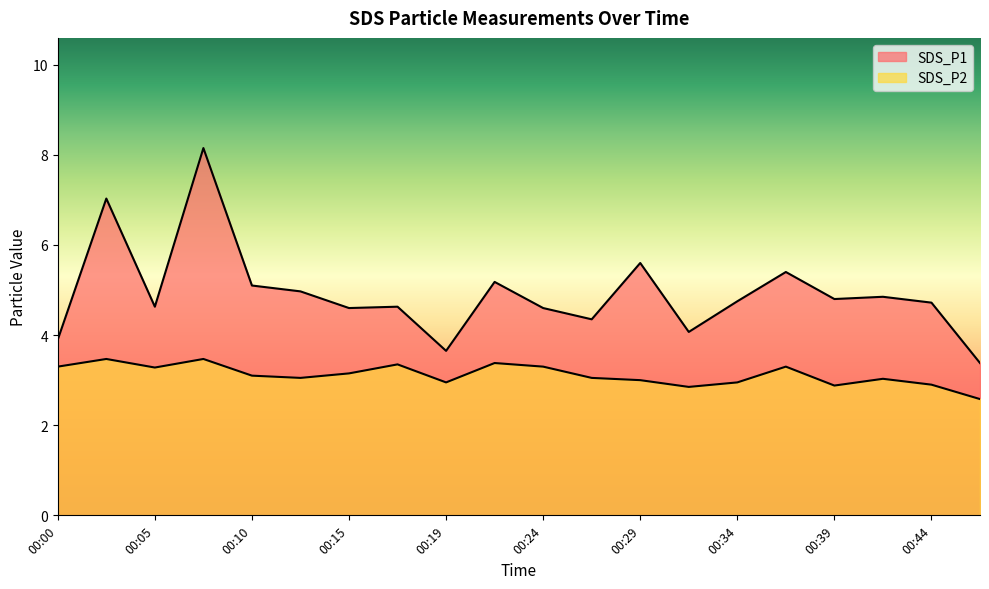

What is the spread (max minus min) of values at 00:32?

1.2